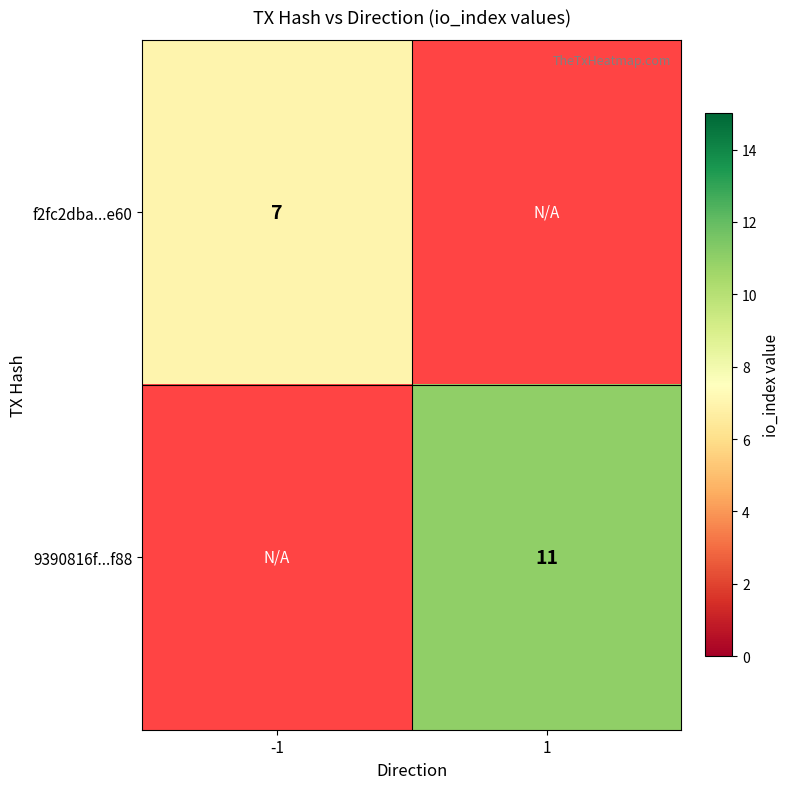

What is the maximum value shown in the chart?

11.0